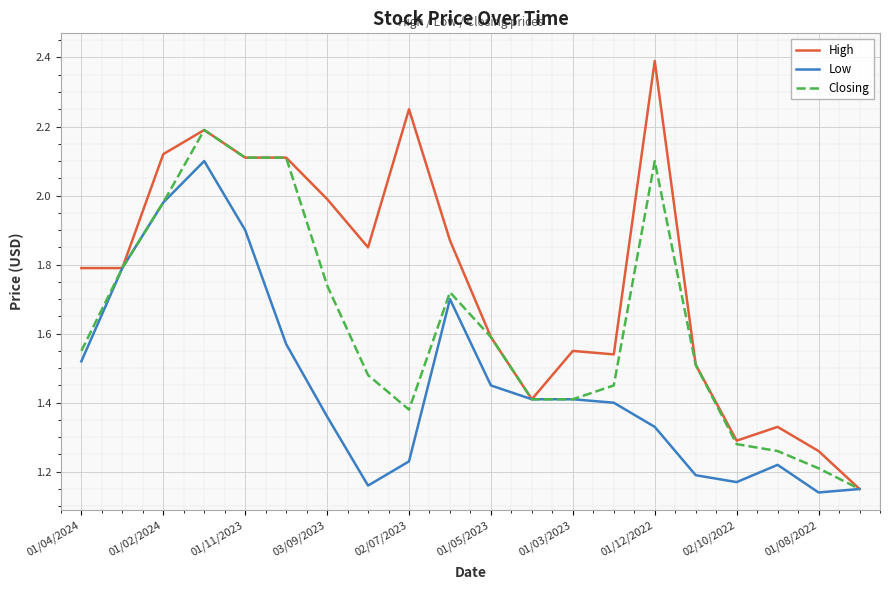

What is the sum of all Low values?

29.2